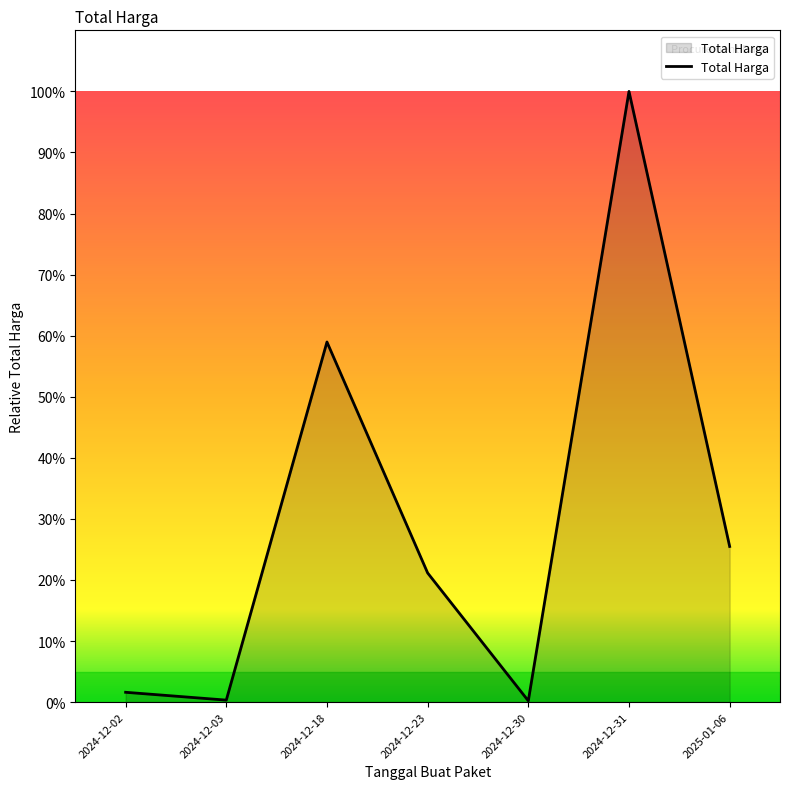

Where does the data first go above 21?

2024-12-18